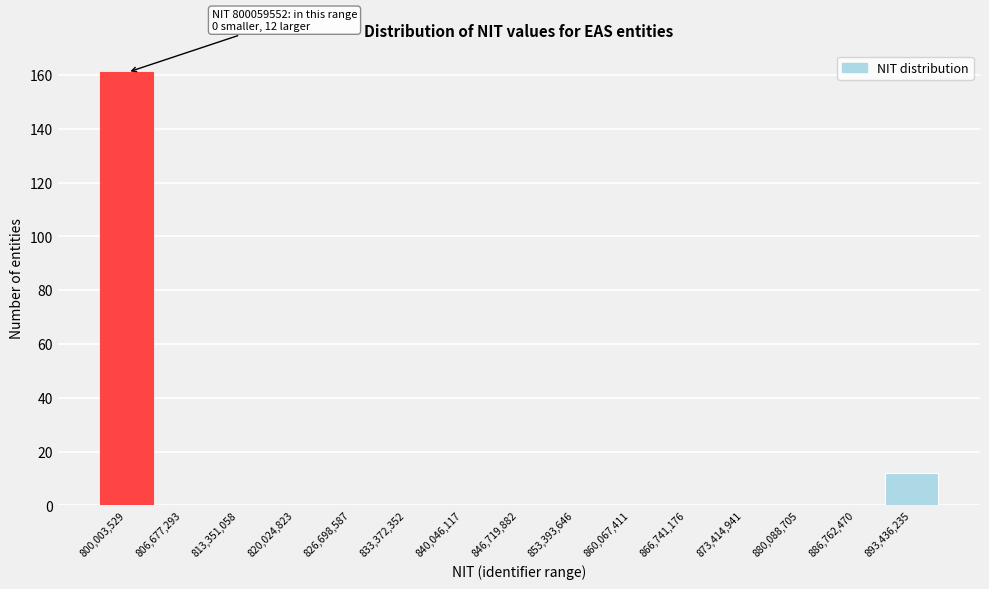

Reading left to right, transcribe all the data shown in this chart.

800,003,529=161	806,677,293=0	813,351,058=0	820,024,823=0	826,698,587=0	833,372,352=0	840,046,117=0	846,719,882=0	853,393,646=0	860,067,411=0	866,741,176=0	873,414,941=0	880,088,705=0	886,762,470=0	893,436,235=12